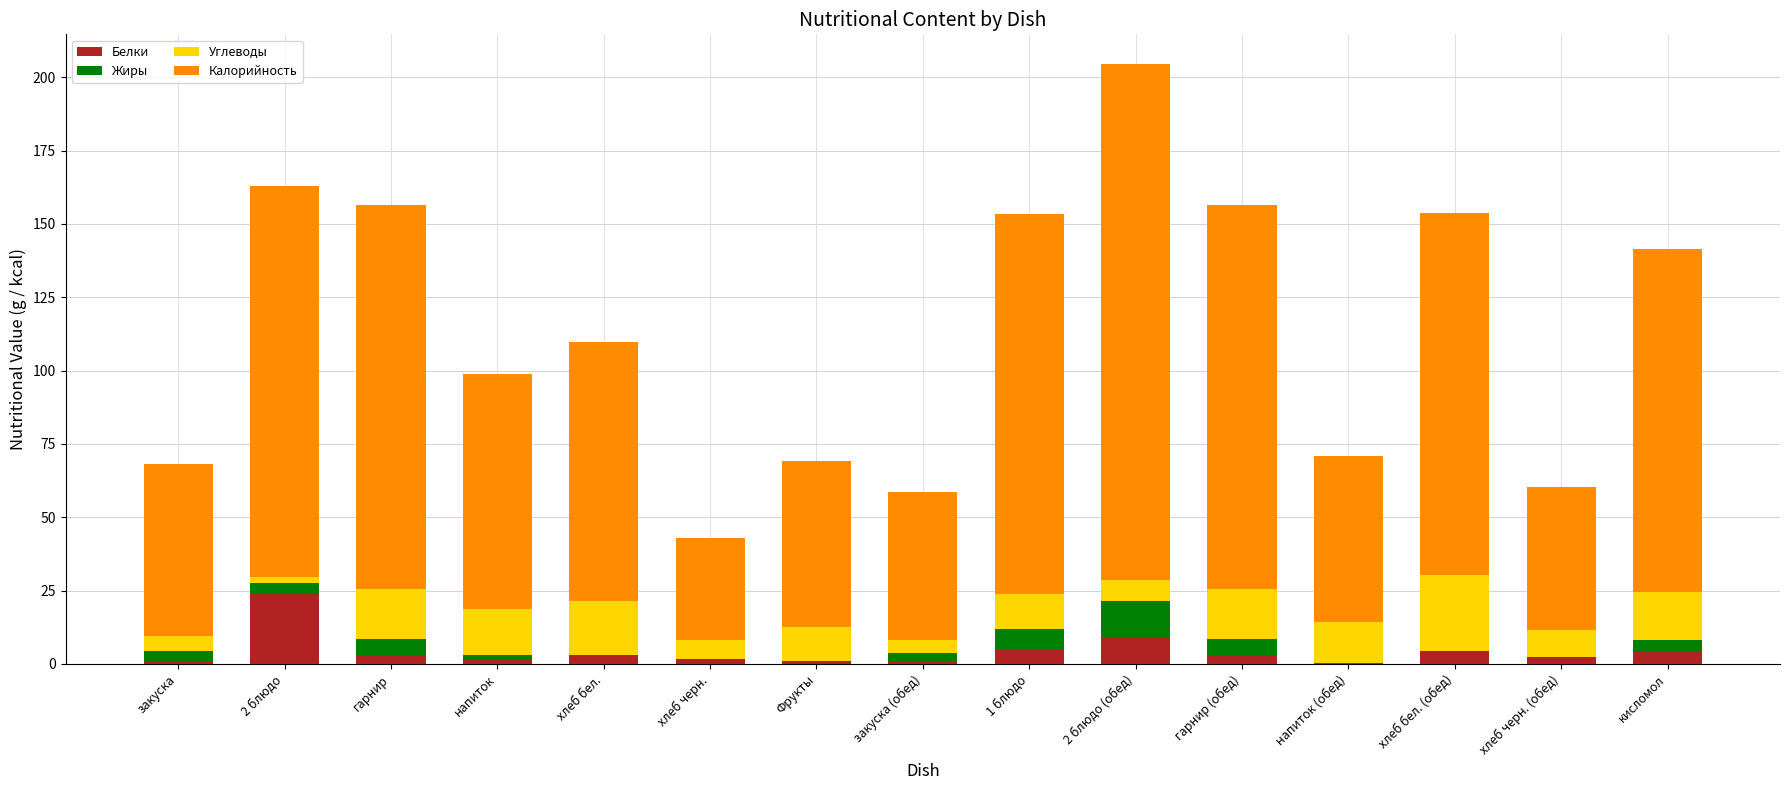

The value of Белки at 2 блюдо is 5.3. True or false?

False